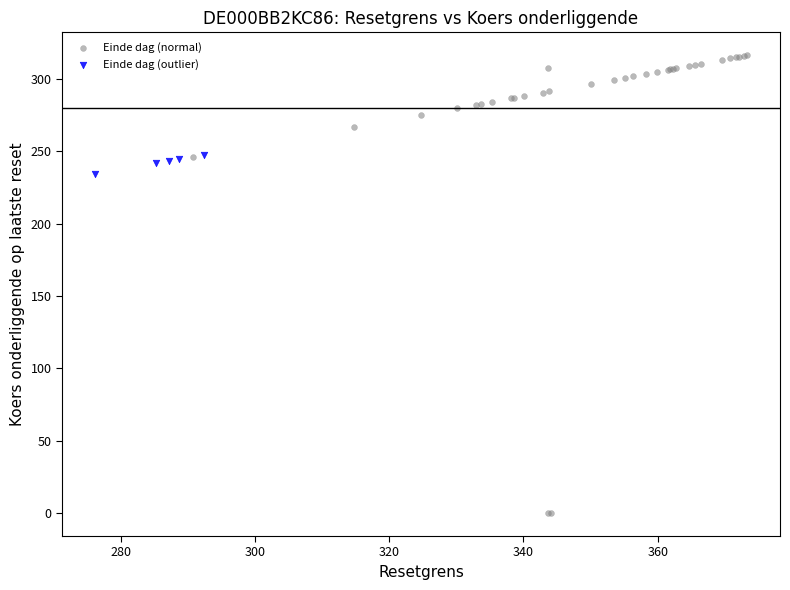

Which series has the widest spread of Y values?

Einde dag (normal)